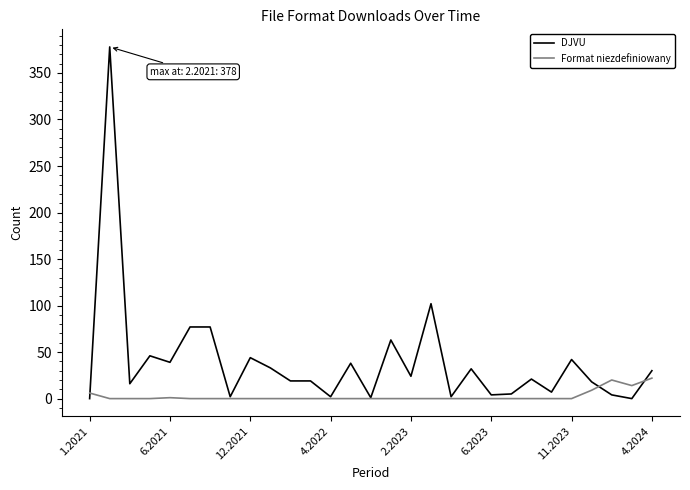

What are all the series names shown in the legend?

DJVU, Format niezdefiniowany